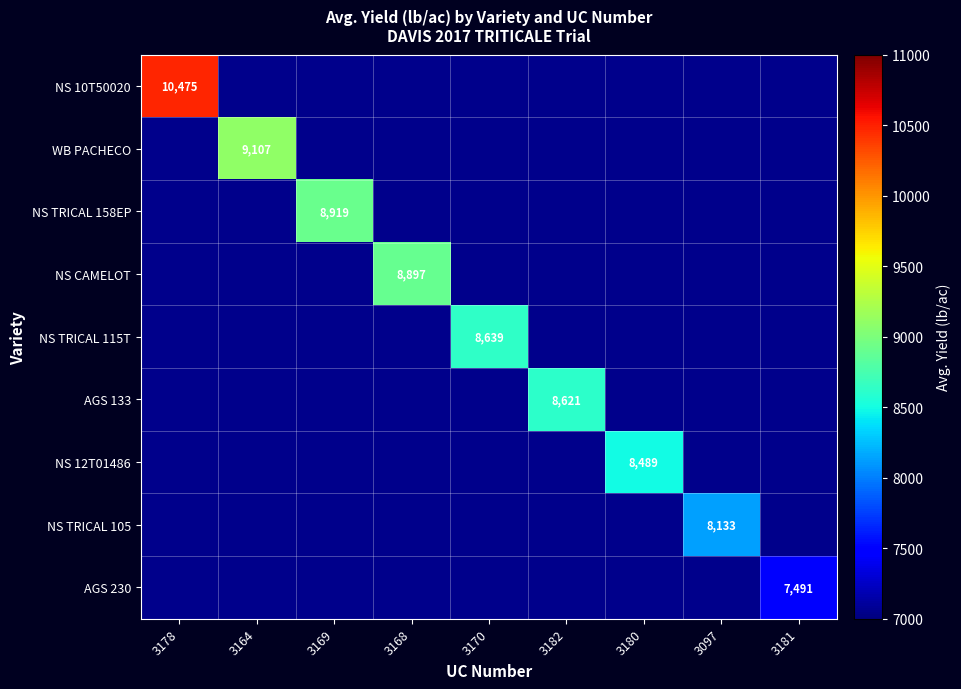

How many distinct data groups are displayed?

9